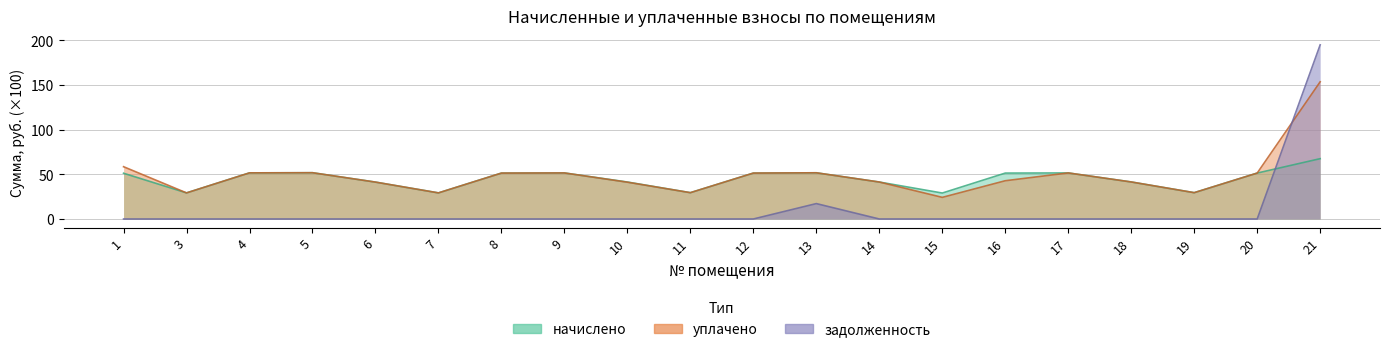

List the series in order of their peak value, lowest first.

начислено, уплачено, задолженность